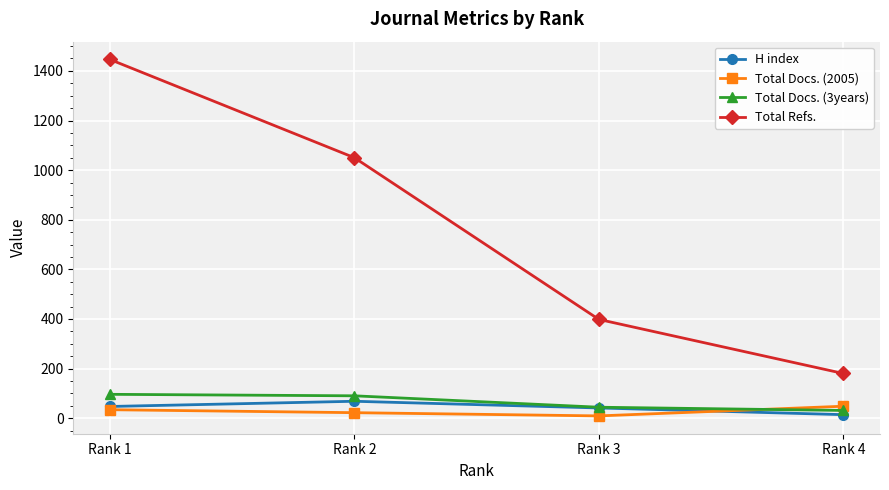

What is the sum of the Total Docs. (3years) values at Rank 4 and Rank 2?

121